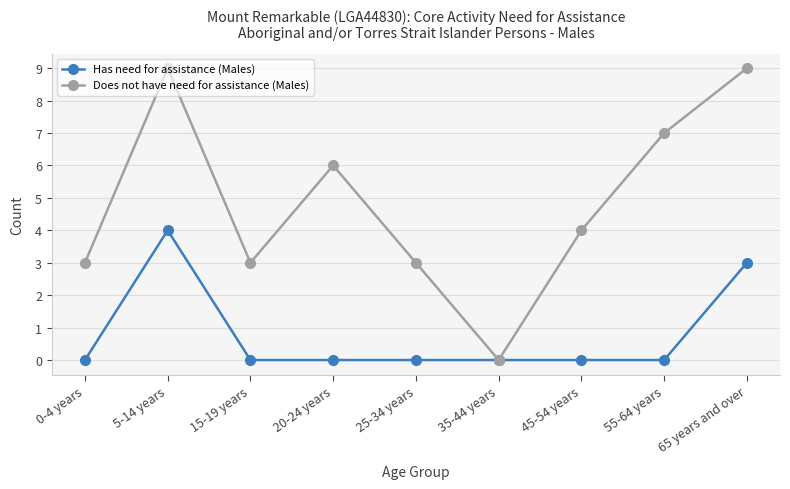

How many lines are shown in the chart?

2